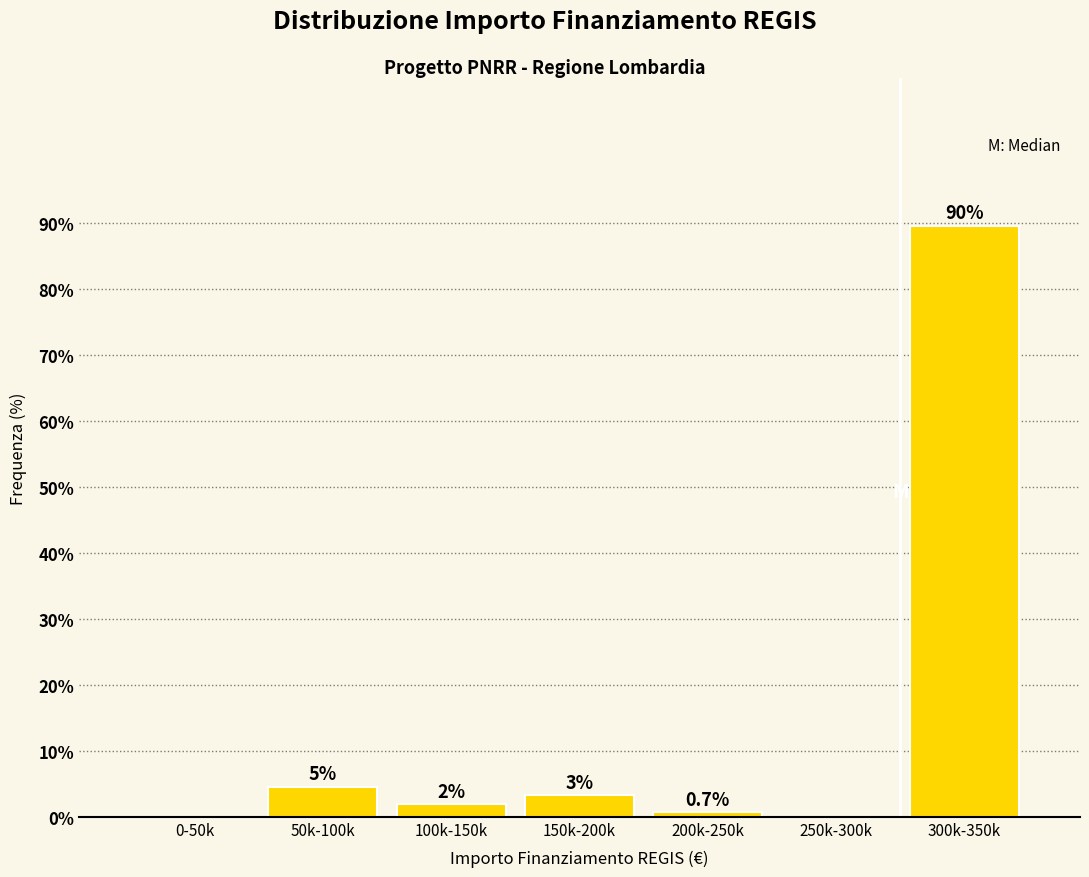

Are the bars horizontal?

No